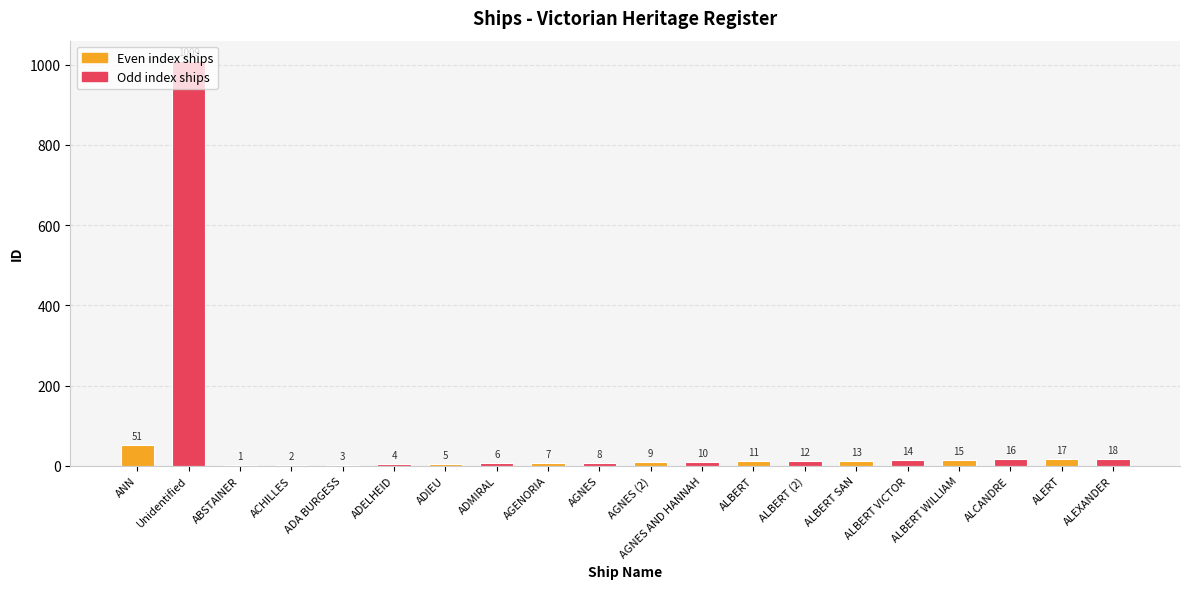

What is the greatest value displayed?

1009